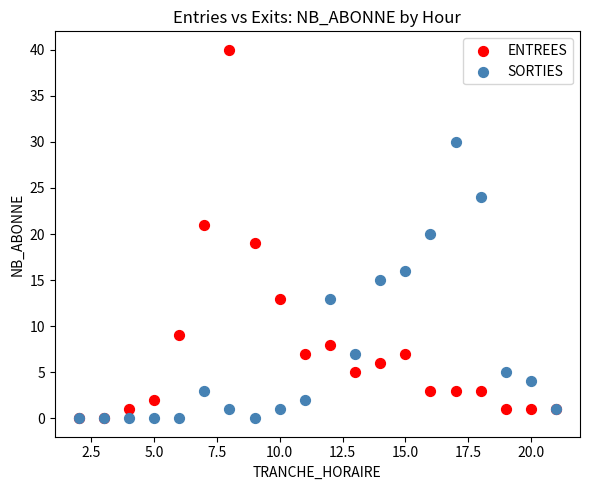

Which series contains the highest Y value?

ENTREES